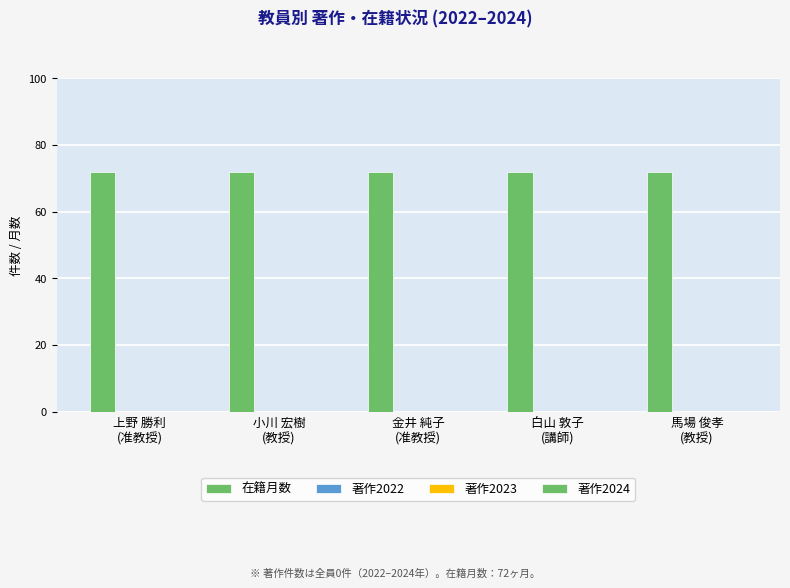

Between 小川 宏樹
(教授) and 馬場 俊孝
(教授), which series saw the biggest shift?

在籍月数